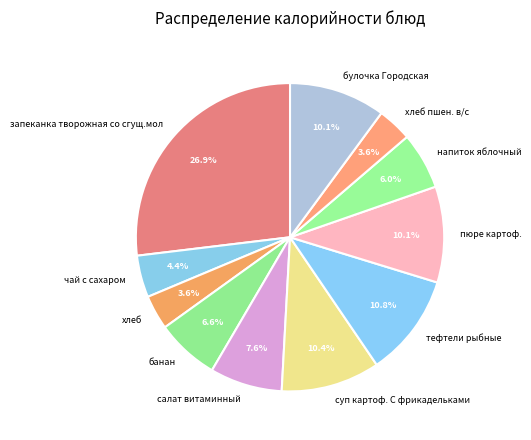

Is it true that напиток яблочный is 20% of the pie?

False